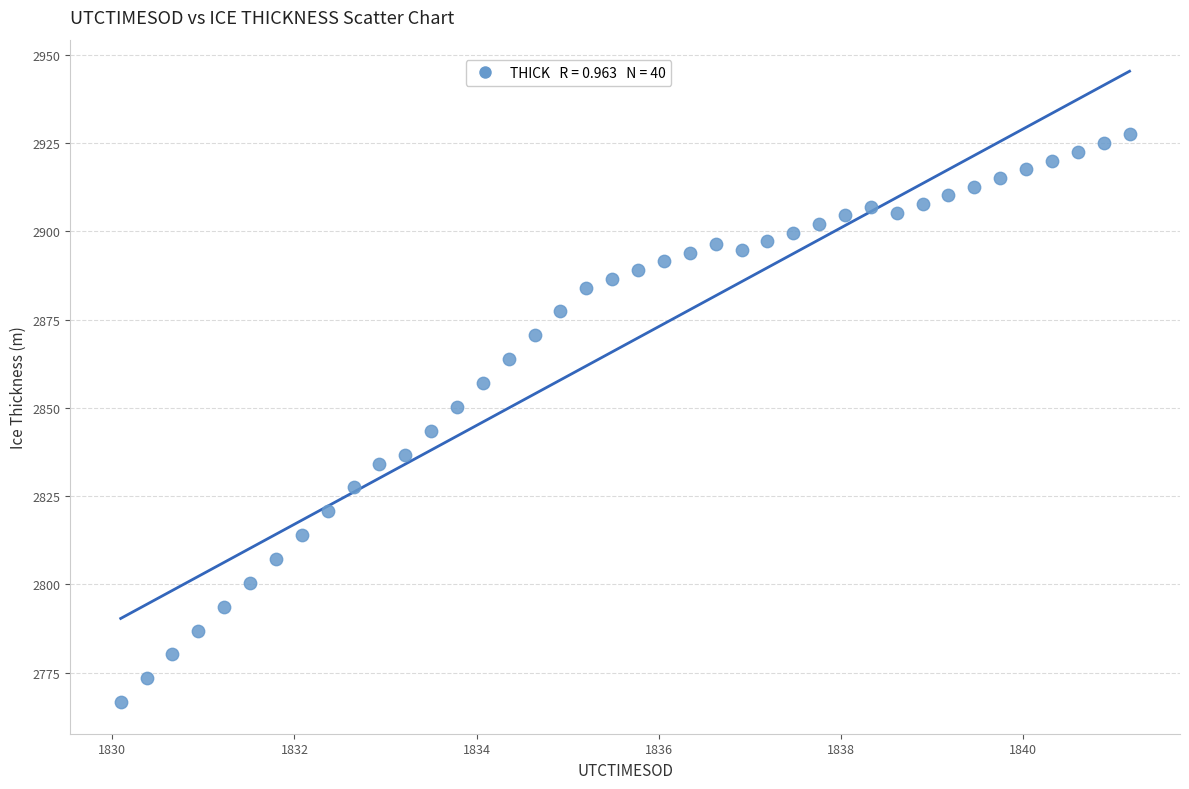

What is the range of Y values (max minus min)?

160.9